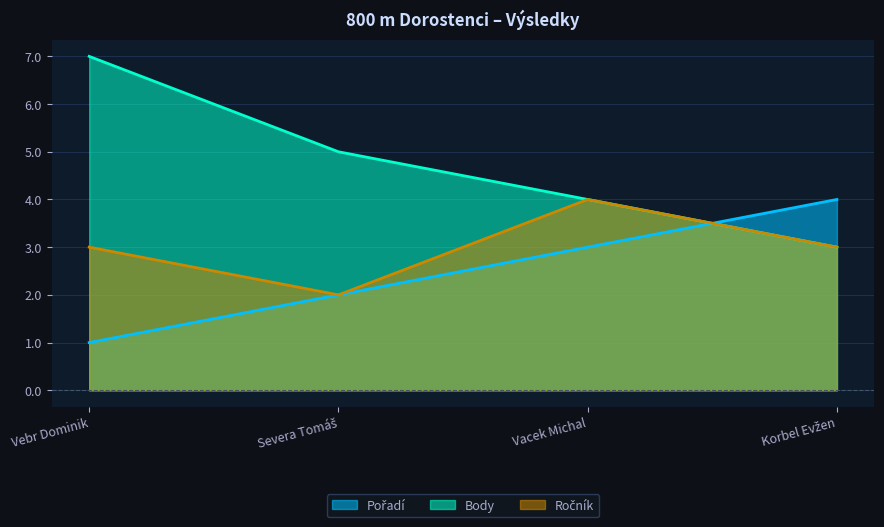

What is the label of the 4th point from the left?

Korbel Evžen